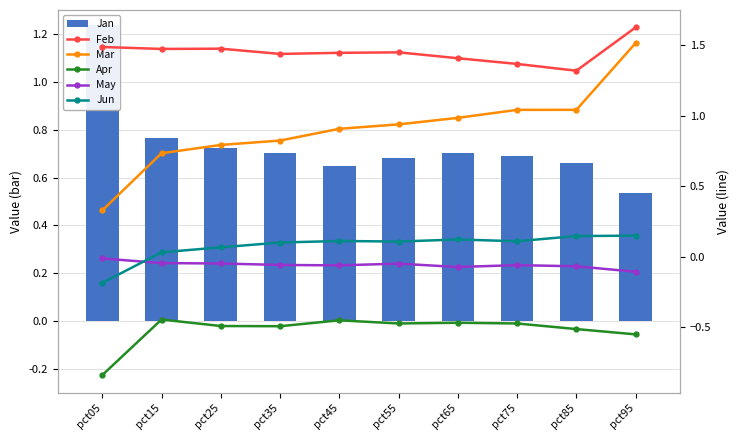

What is the difference between the second highest and minimum values in the Mar series?

0.7